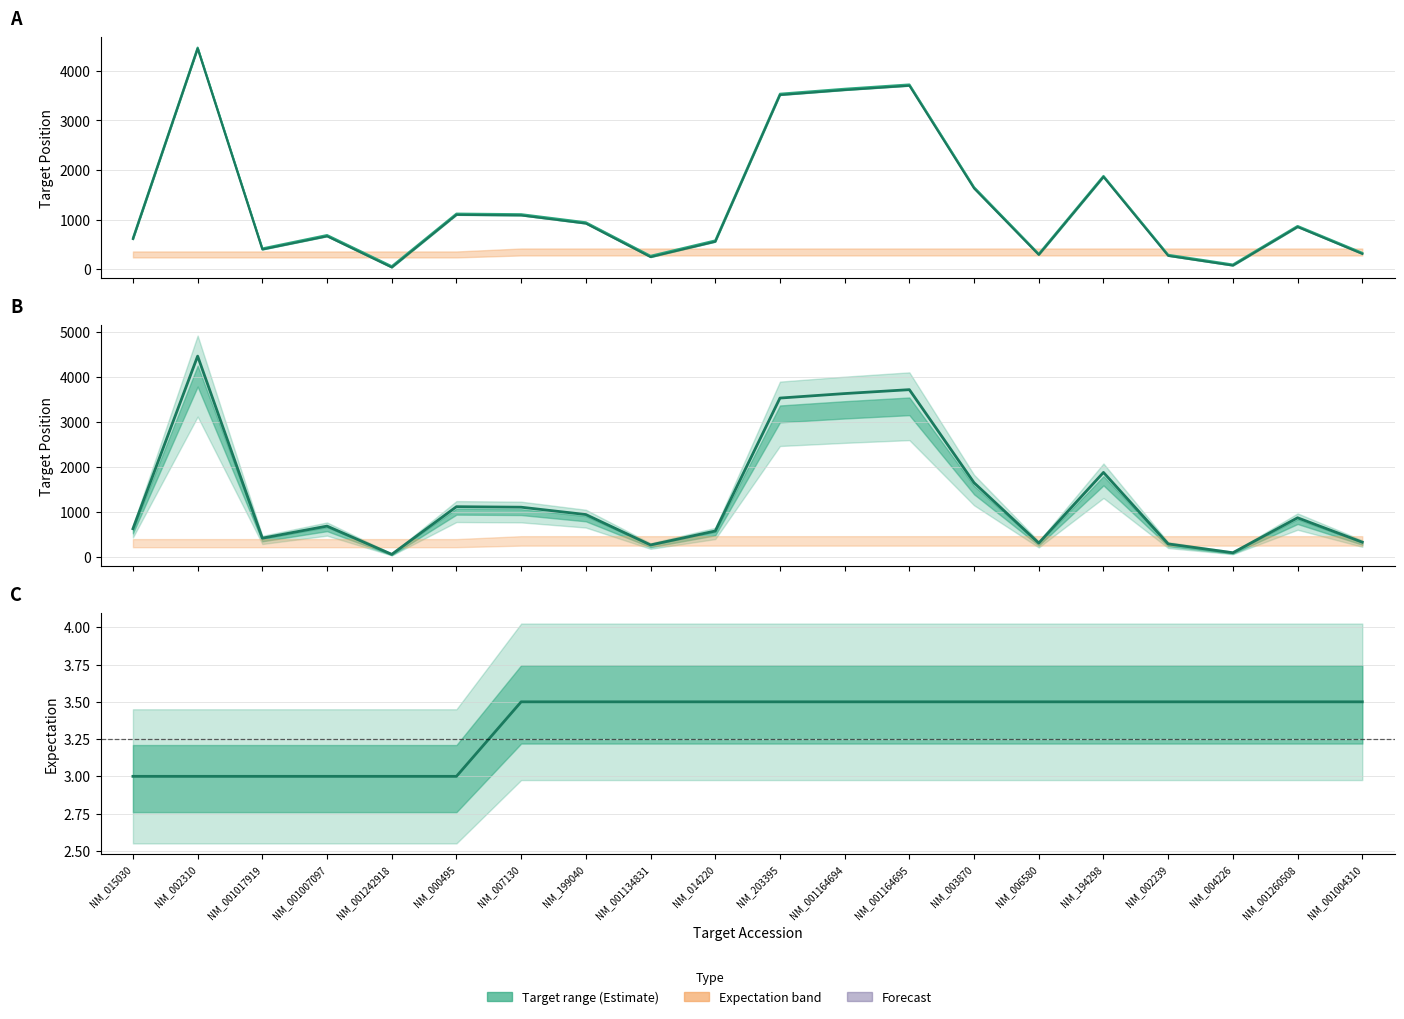

True or false: Target midpoint and Target range lower cross at least once.

False